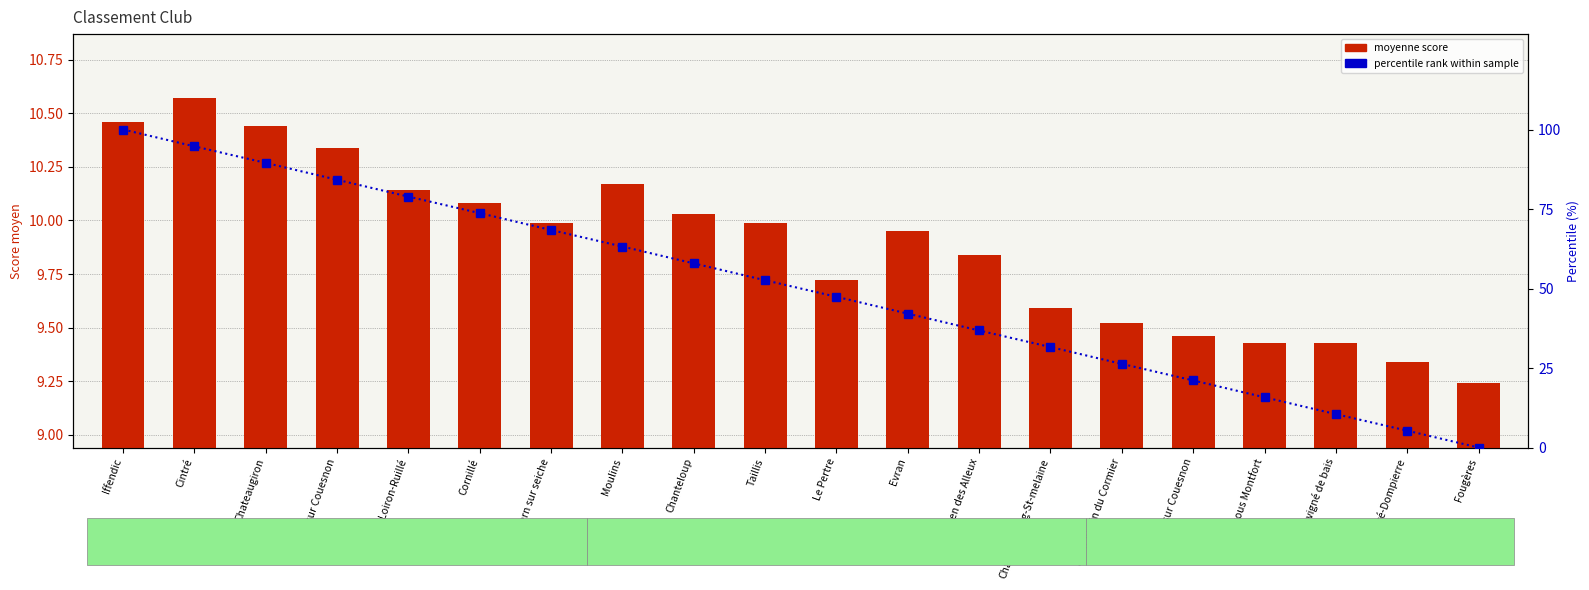

What is the difference between the maximum and second lowest values in the percentile rank within sample series?

94.7